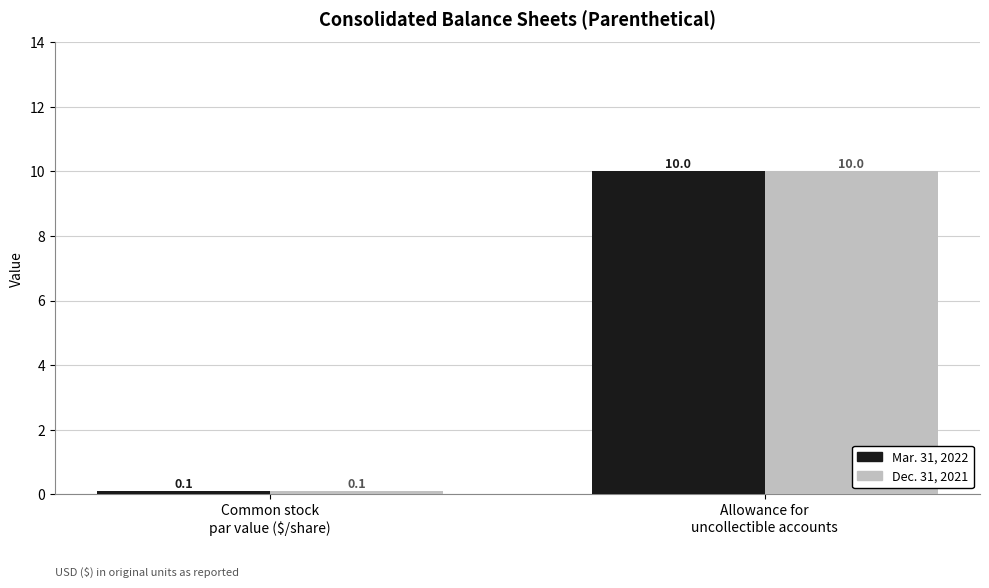

At how many categories does at least one series exceed 2?

1